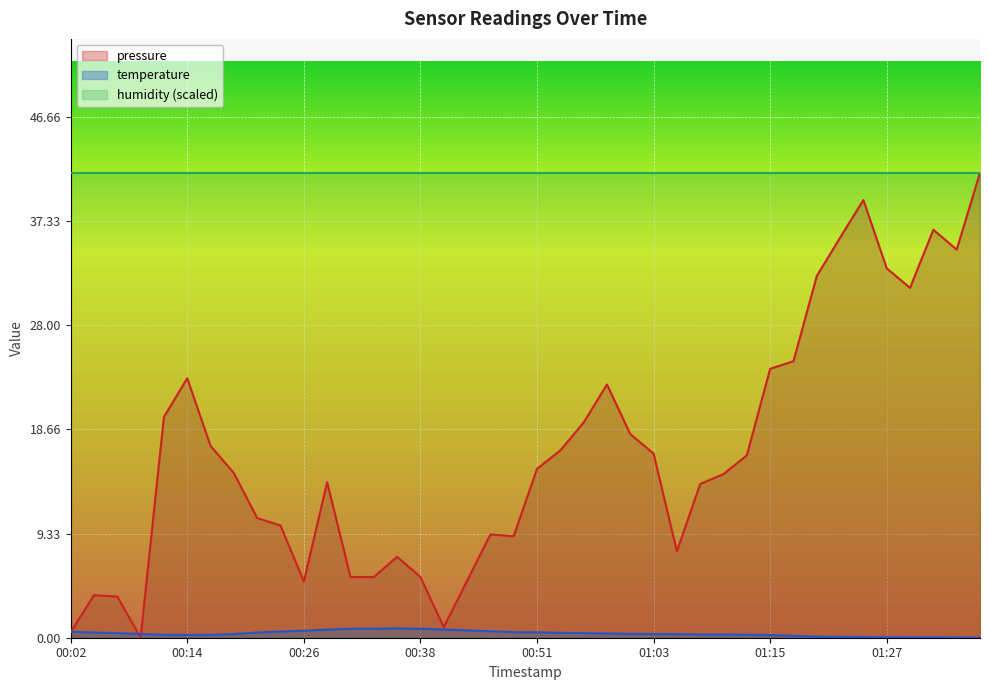

How many interior local peaks does the temperature series have?

1